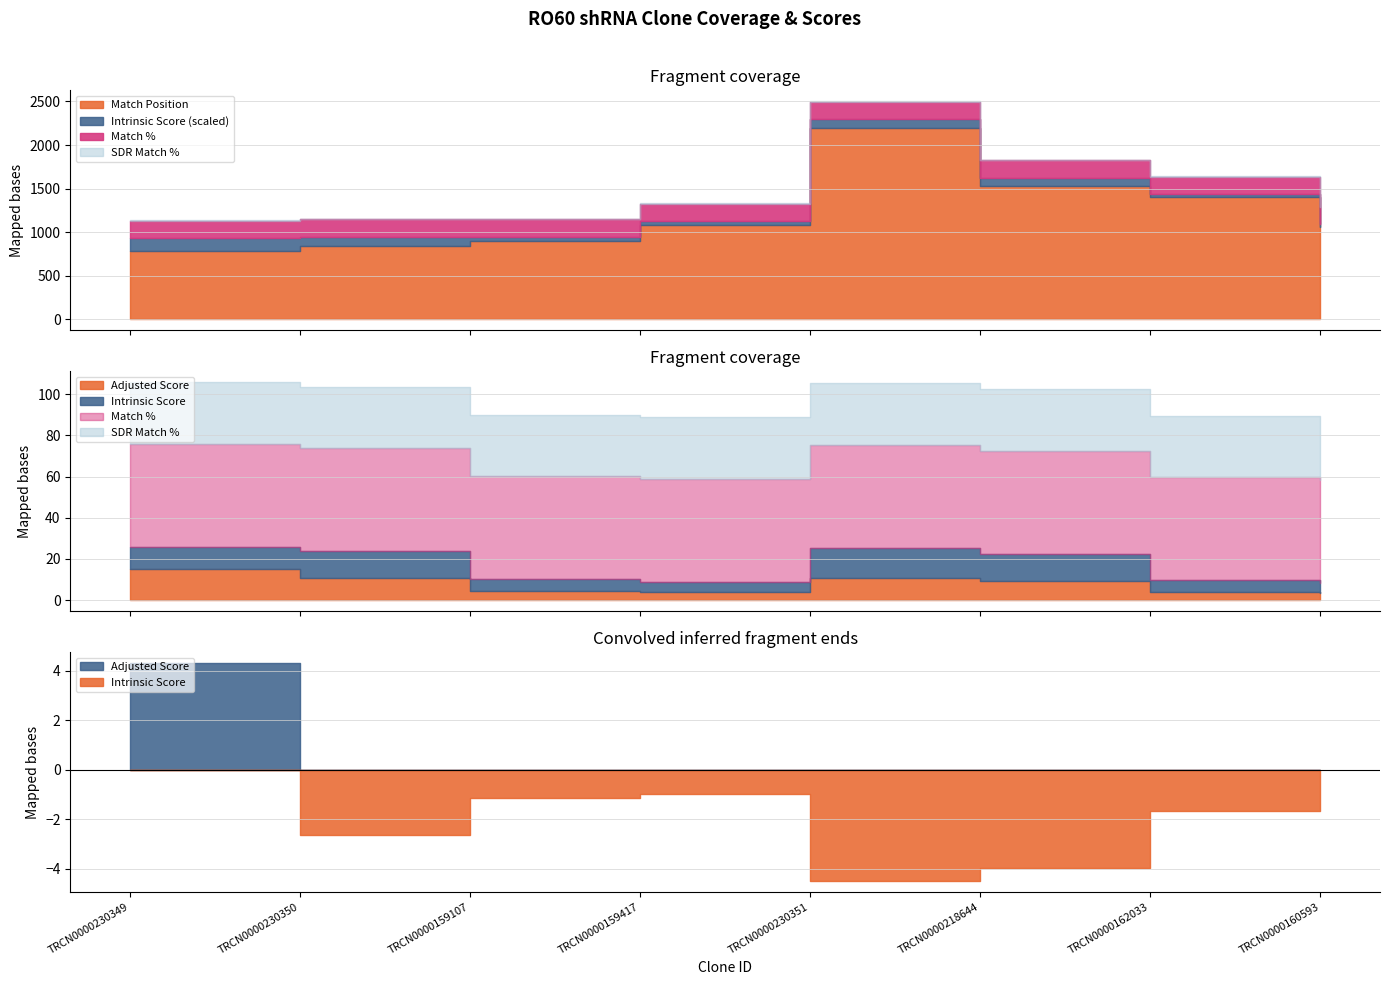

What is the sum of all Match % values?

800.0